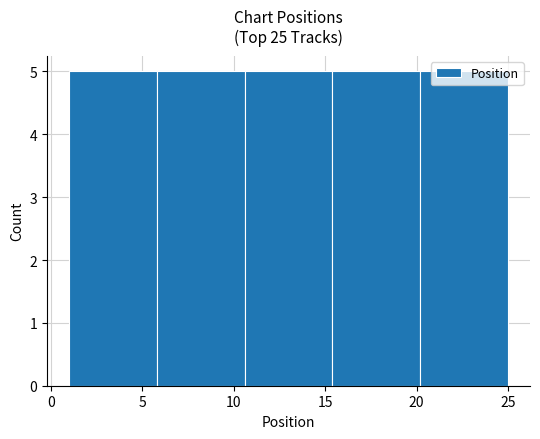

Reading left to right, list every bar in this chart as the range it spans on the x-axis followed by its height. Neither the bar edges nor the heights are printed on the chart, so give them approximately, as read against the axes.

1.0 to 5.8: 5
5.8 to 10.6: 5
10.6 to 15.4: 5
15.4 to 20.2: 5
20.2 to 25.0: 5